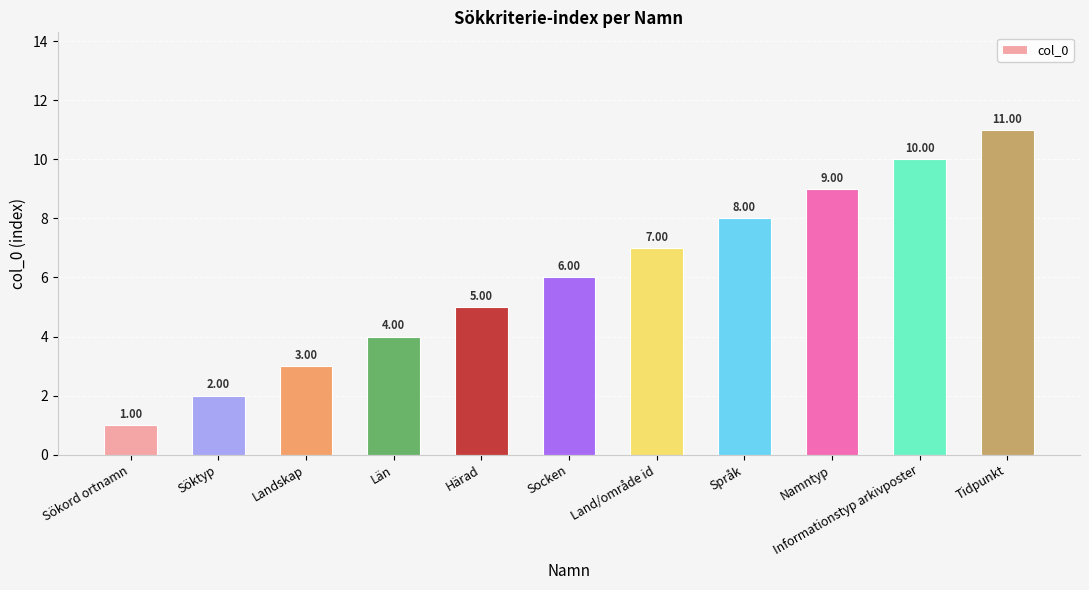

Where is the data nearest to the value 6?

Socken